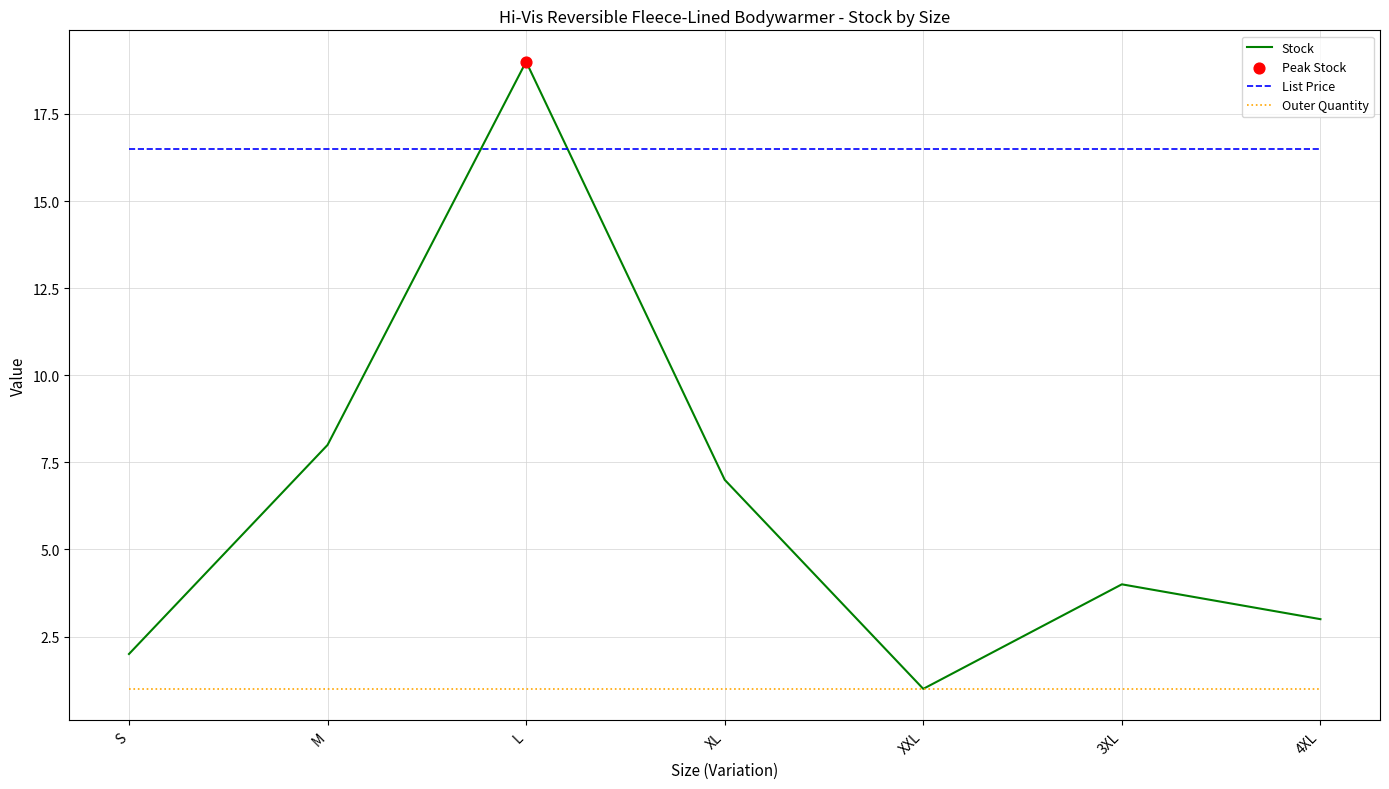

Which series has the largest range (max minus min)?

Stock